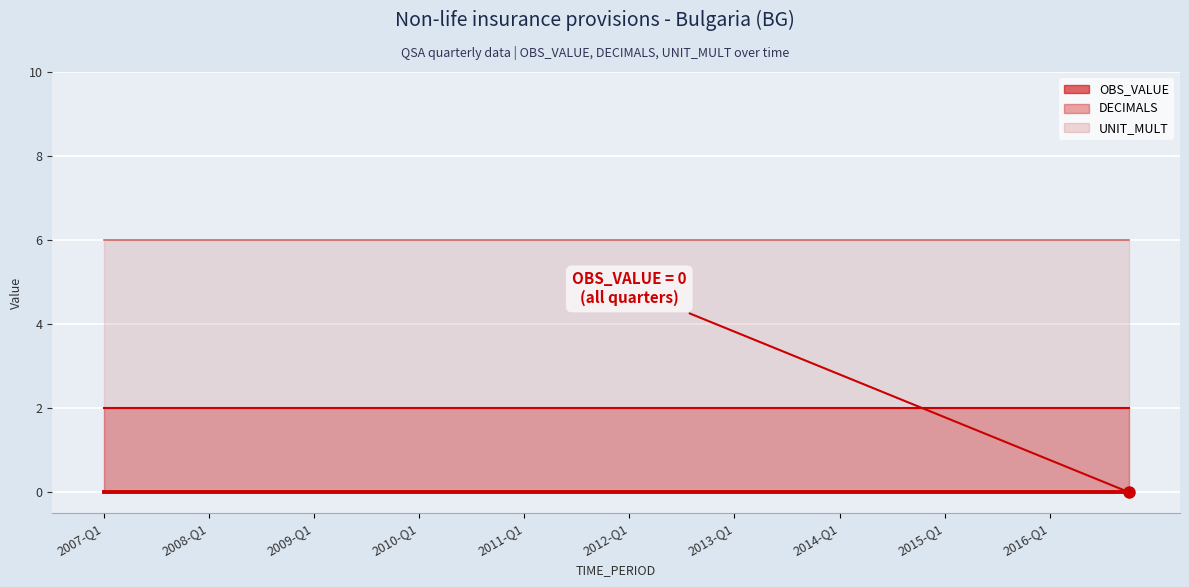

What is the greatest value displayed?

6